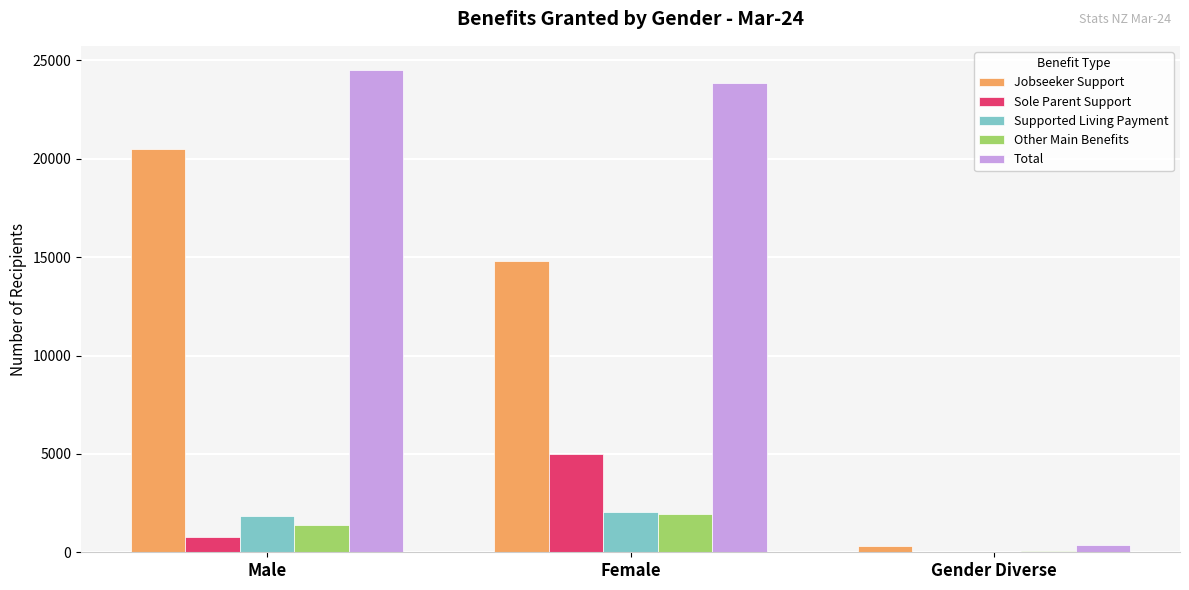

What is the sum of all Sole Parent Support values?

5790